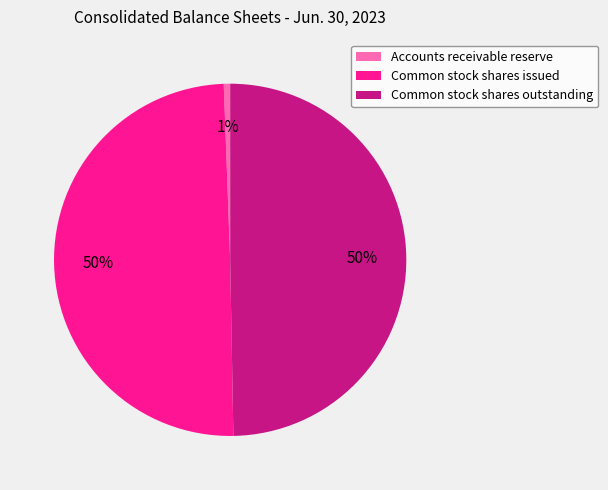

Does Accounts receivable reserve account for over 50% of the chart?

No